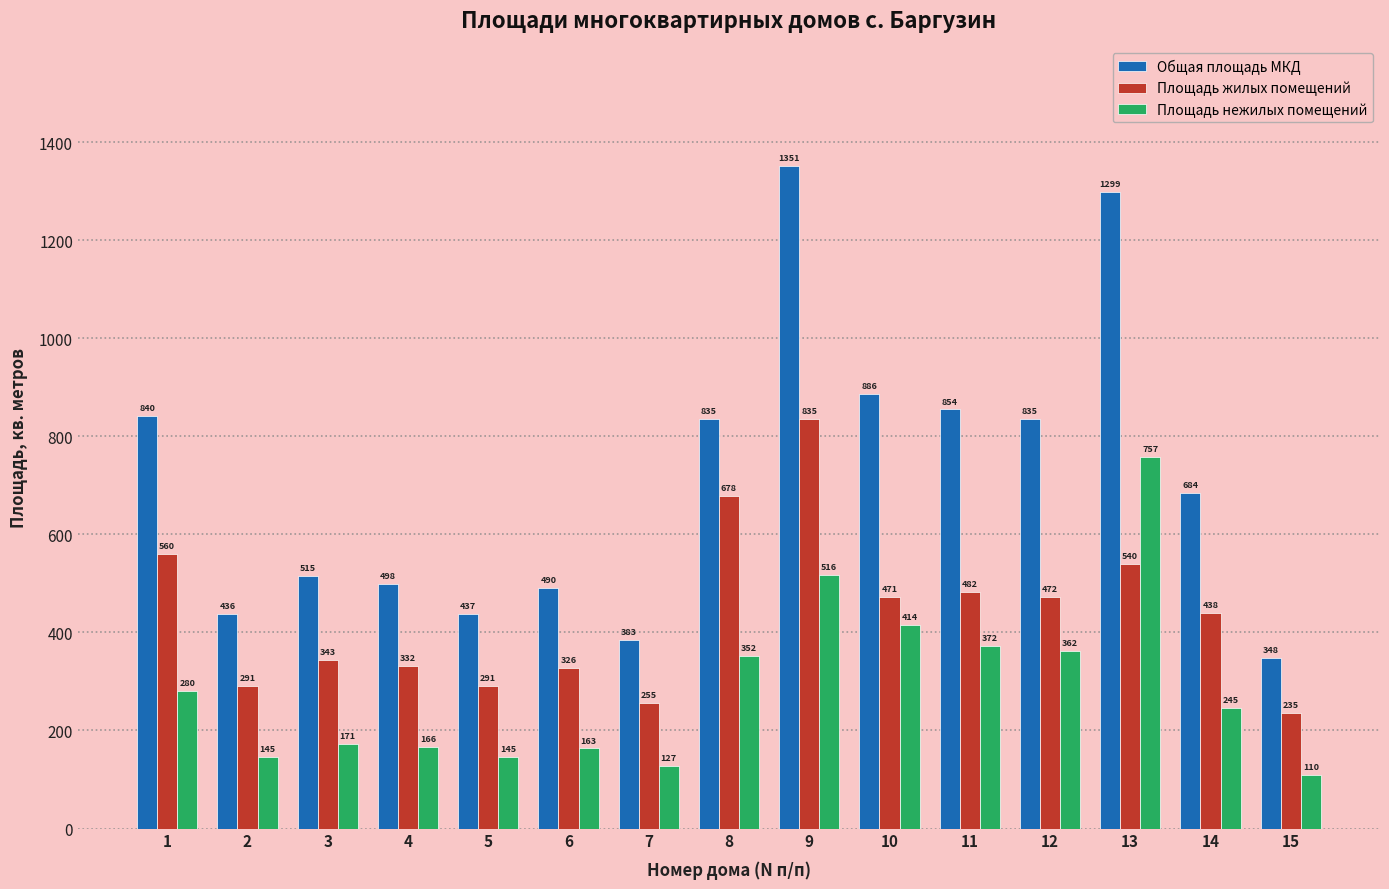

Which series has the largest total across all categories?

Общая площадь МКД